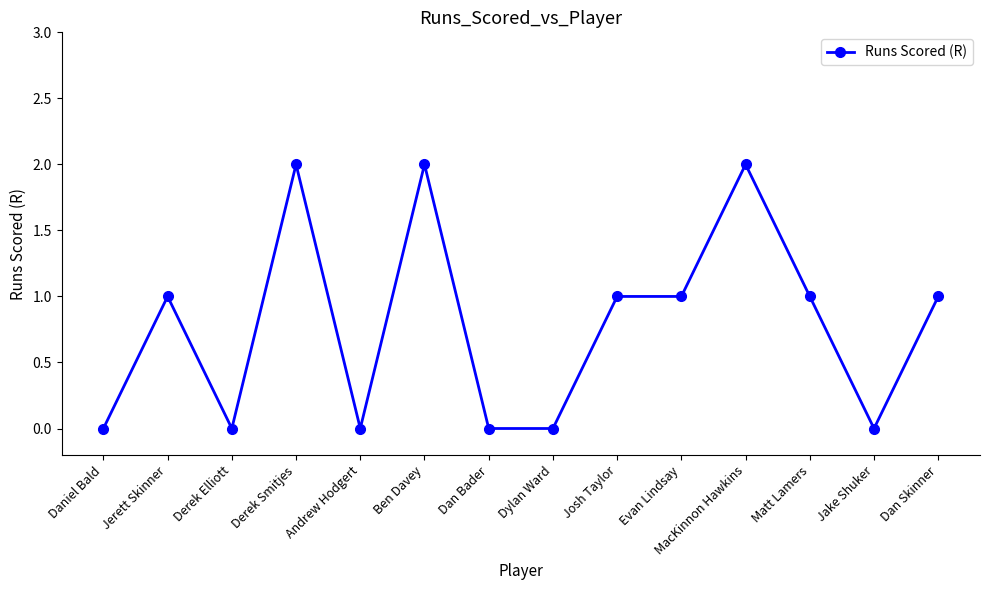

True or false: the data has more than 0 interior local peaks.

True